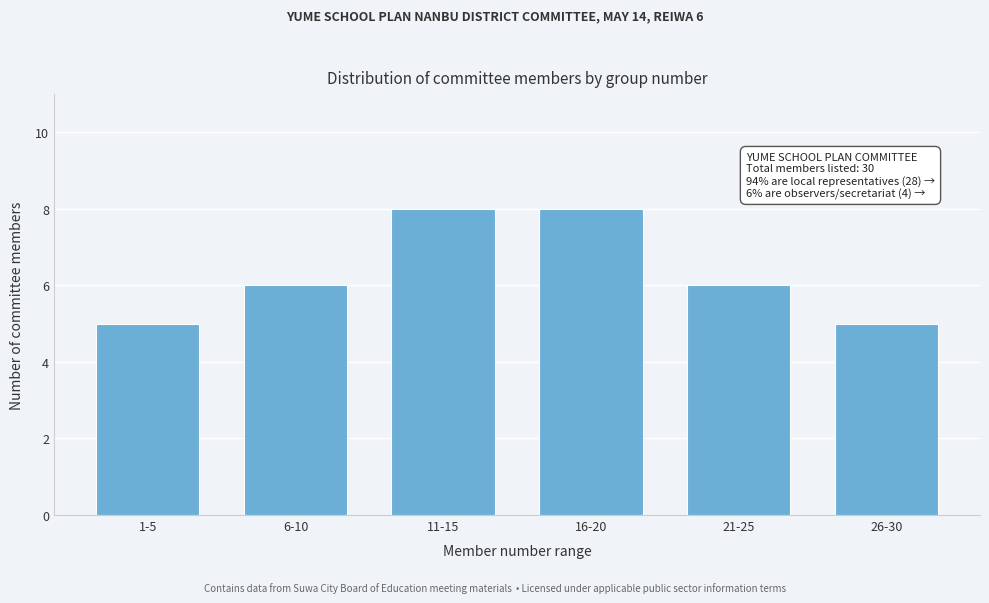

Reading left to right, transcribe all the data shown in this chart.

1-5=5	6-10=6	11-15=8	16-20=8	21-25=6	26-30=5